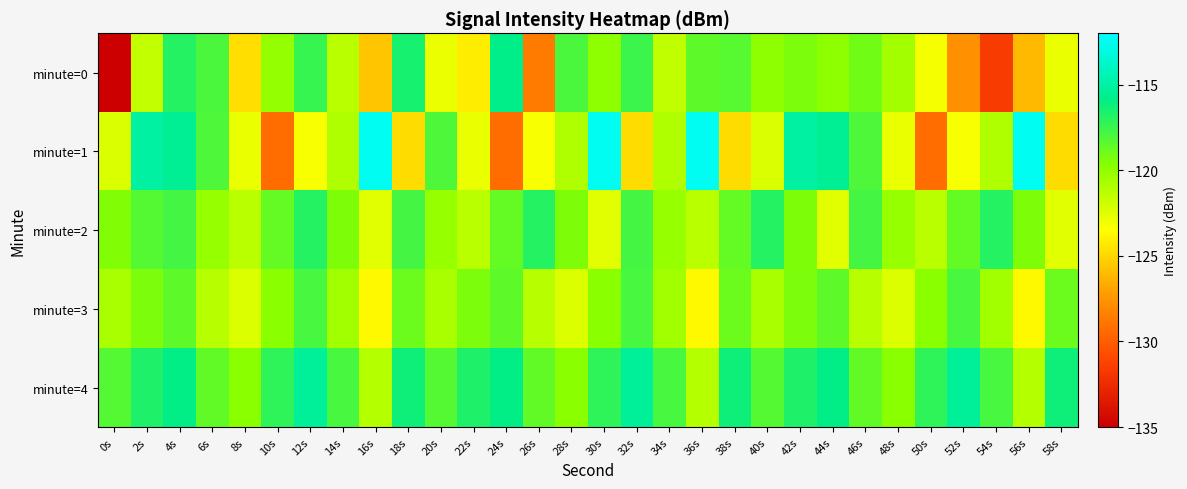

At 22s, list the series in order from smallest to largest.

minute=0, minute=1, minute=2, minute=3, minute=4